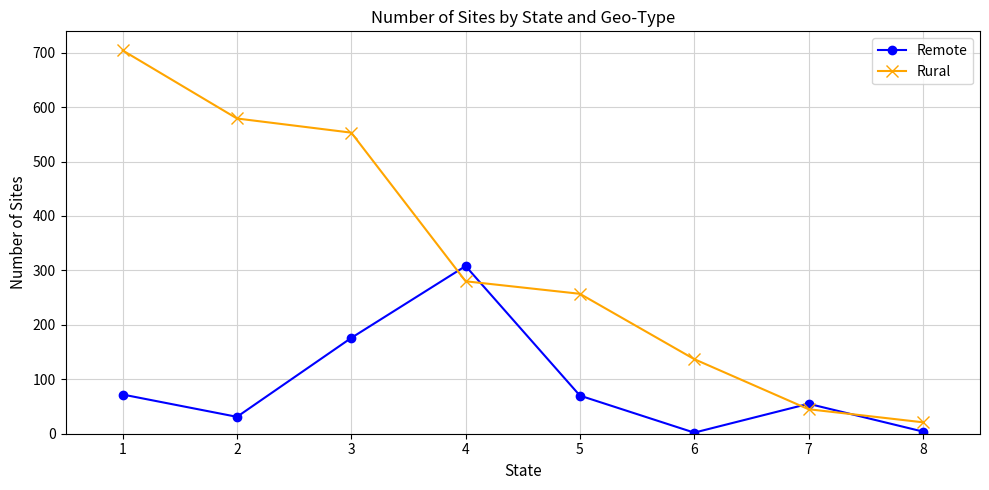

How many data points does each series have?

8